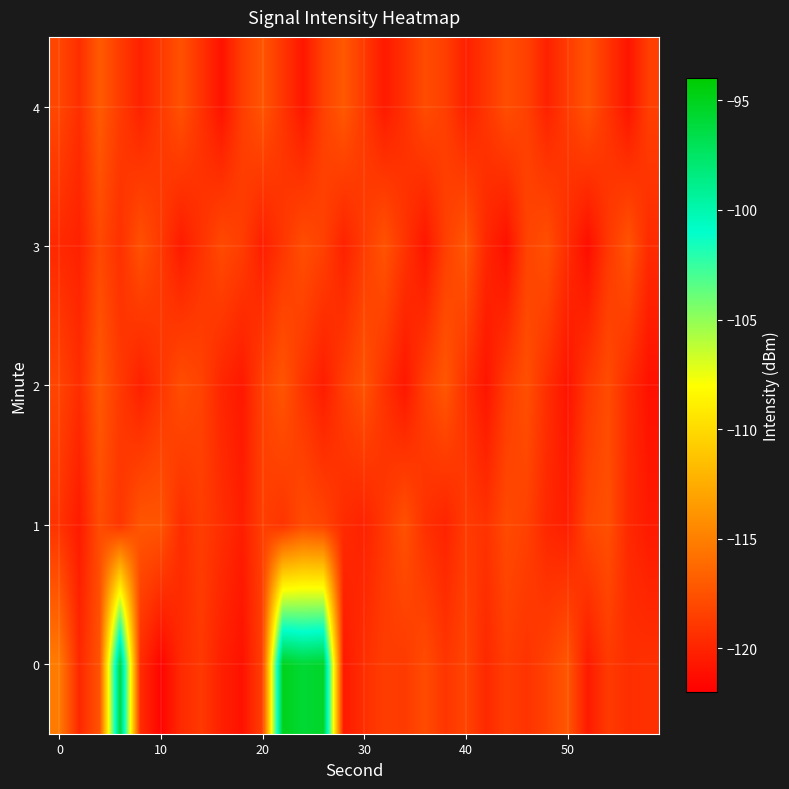

At how many categories does at least one series exceed -99?

4